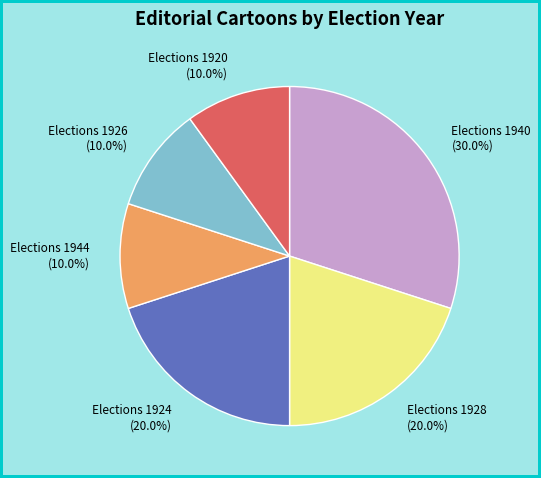

To the nearest percent, what is the difference between the Elections 1920 and Elections 1928 slice percentages?

10%